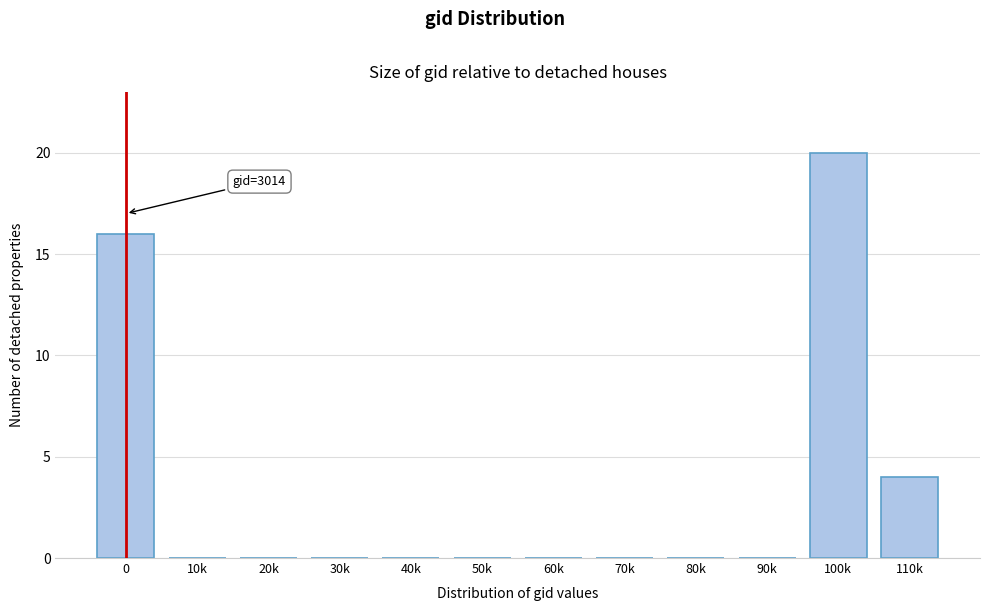

Reading left to right, list all the values displayed in this chart.

0=16	10k=0	20k=0	30k=0	40k=0	50k=0	60k=0	70k=0	80k=0	90k=0	100k=20	110k=4